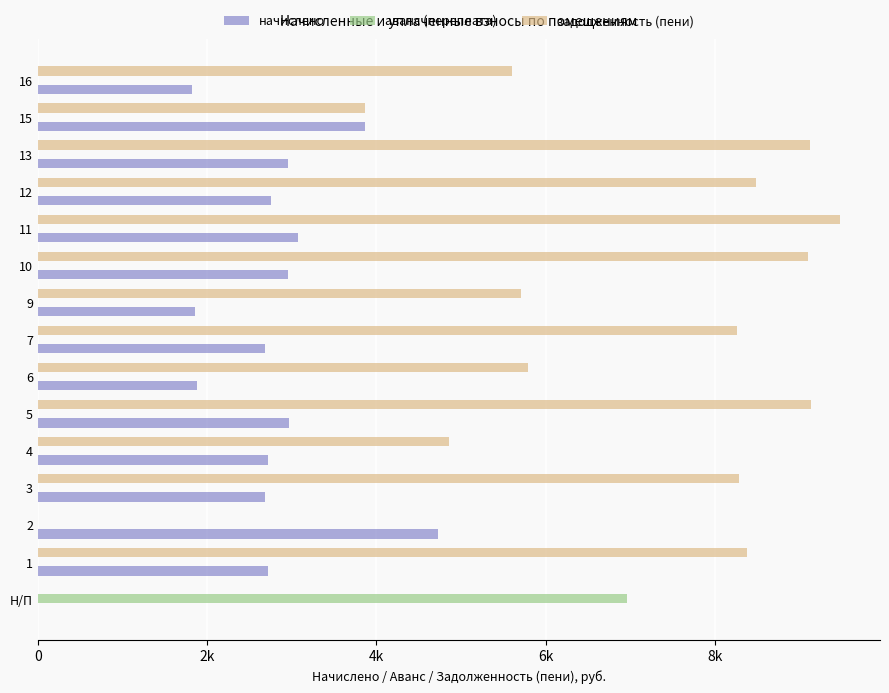

At 11, list the series in order from smallest to largest.

аванс (переплата), начислено, задолженность (пени)